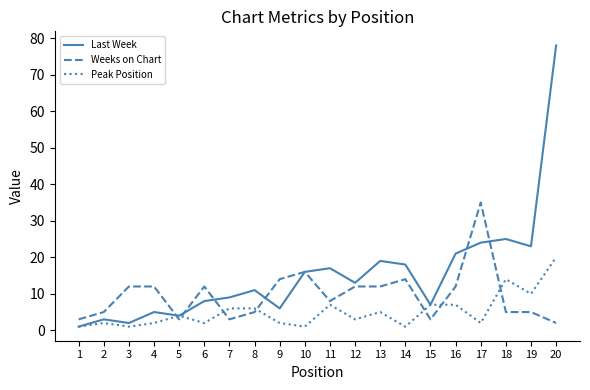

True or false: Weeks on Chart and Peak Position intersect in this chart.

True